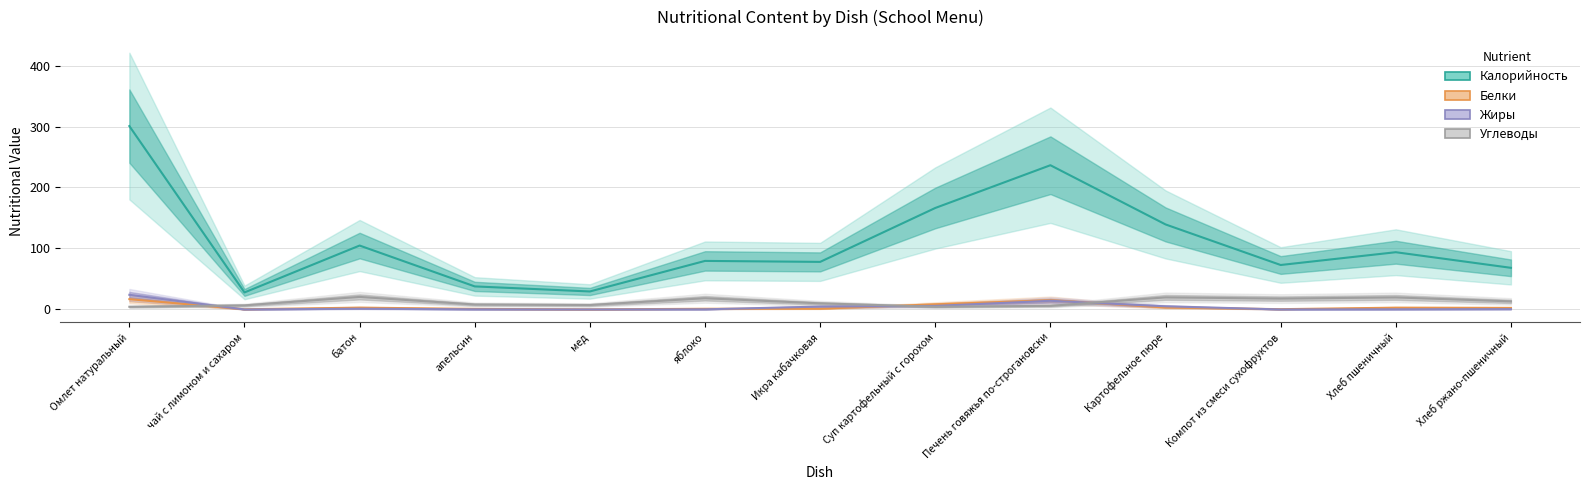

What is the sum of all Жиры values?

56.3